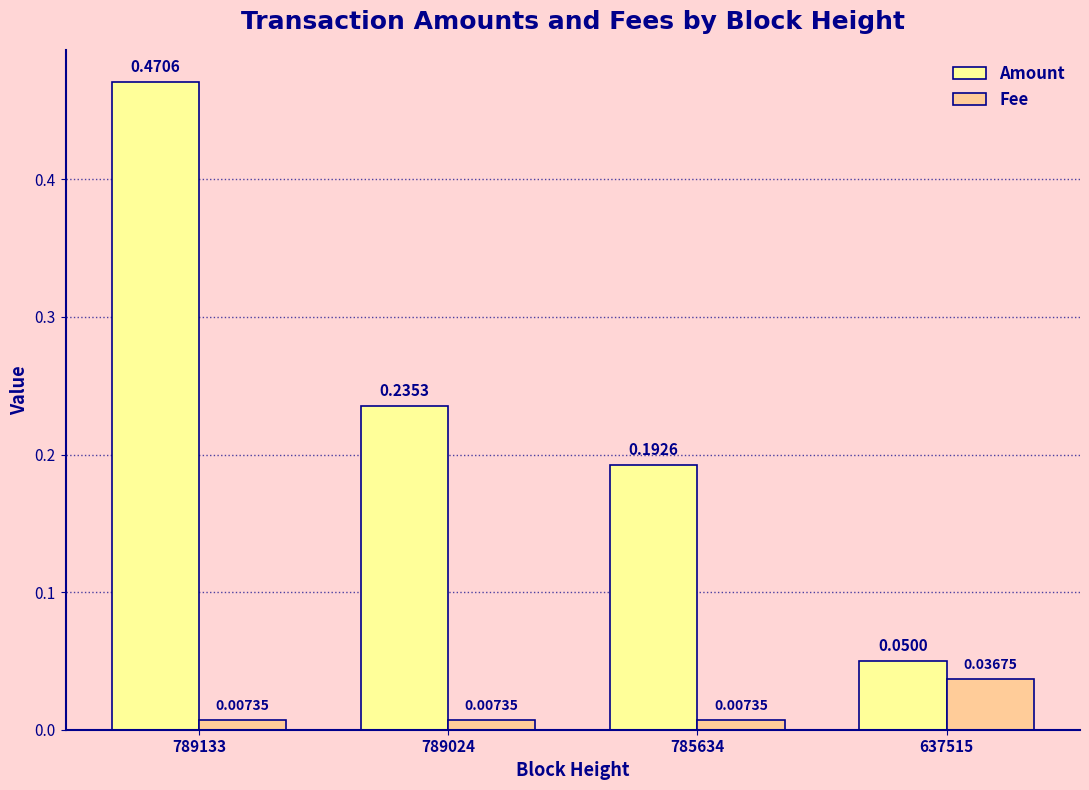

What is the difference between the maximum and second lowest values in the Amount series?

0.3